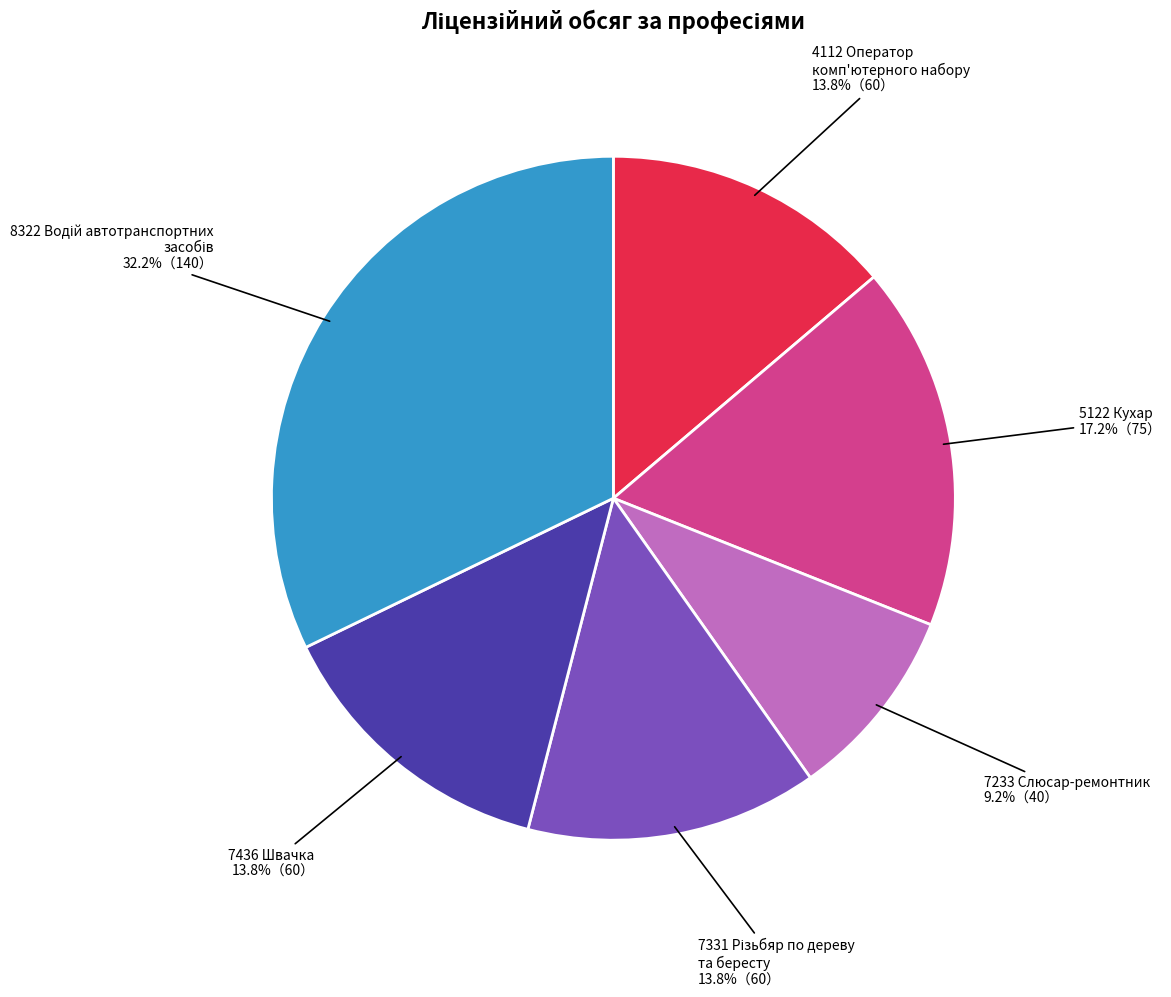

Is there a majority slice in this chart?

No